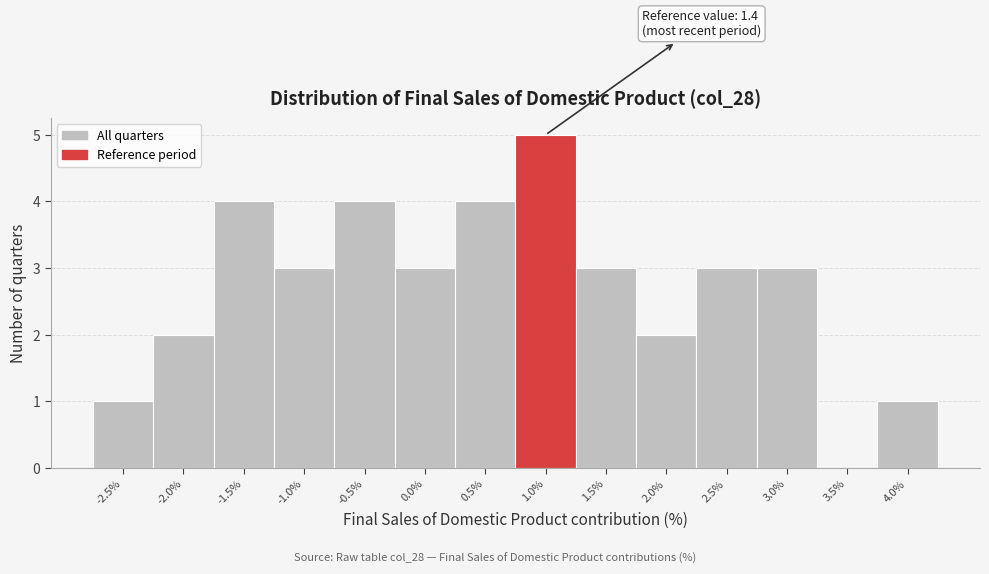

Reading left to right, list all the values displayed in this chart.

-2.5%=1	-2.0%=2	-1.5%=4	-1.0%=3	-0.5%=4	0.0%=3	0.5%=4	1.0%=5	1.5%=3	2.0%=2	2.5%=3	3.0%=3	3.5%=0	4.0%=1